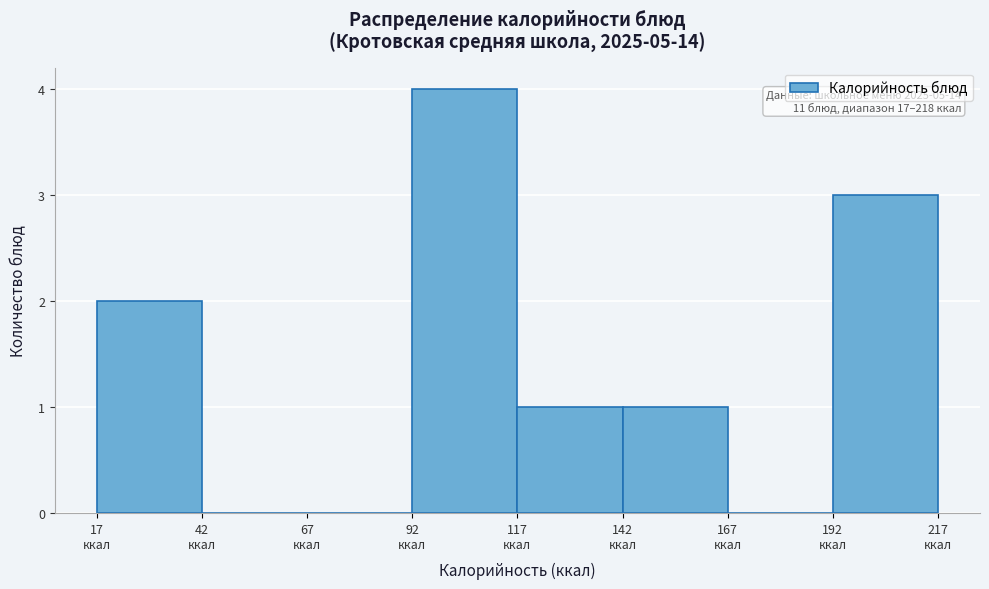

Which range on the x-axis has the tallest bar?

90 to 115